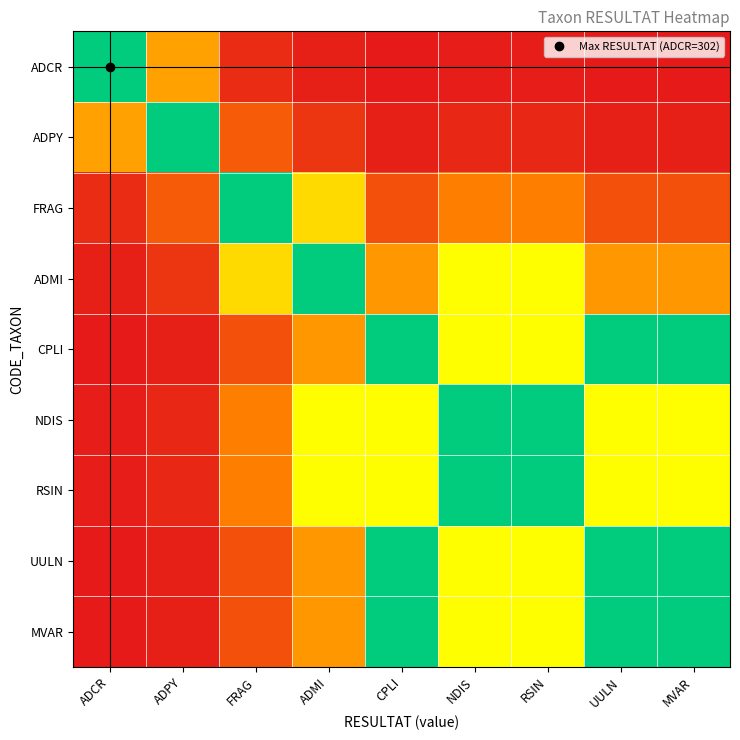

Rank the series by their maximum value, from highest to lowest.

ADCR, ADPY, FRAG, ADMI, NDIS, RSIN, CPLI, UULN, MVAR